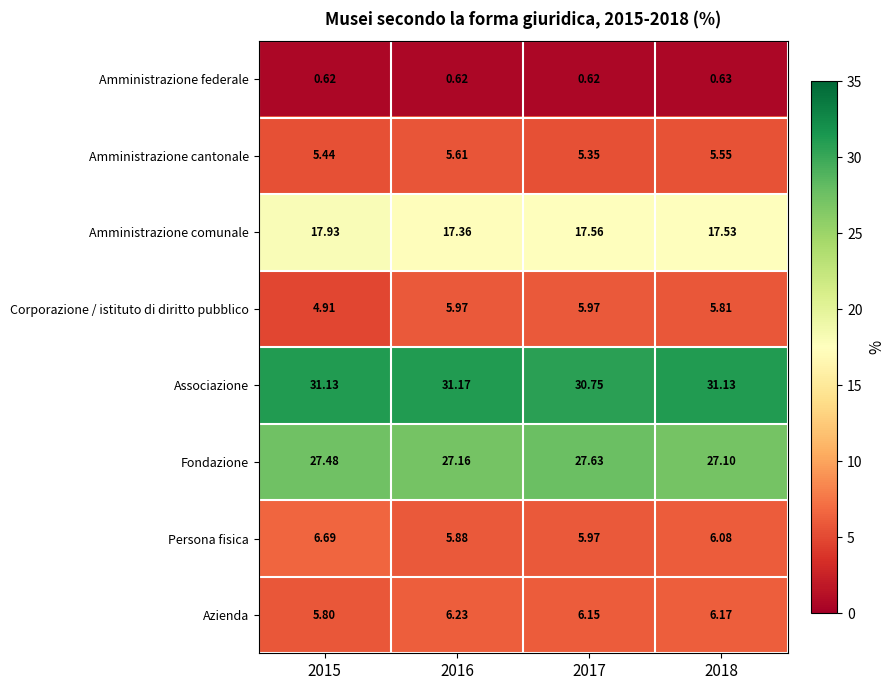

List the series in order of their peak value, highest first.

Associazione, Fondazione, Amministrazione comunale, Persona fisica, Azienda, Corporazione / istituto di diritto pubblico, Amministrazione cantonale, Amministrazione federale